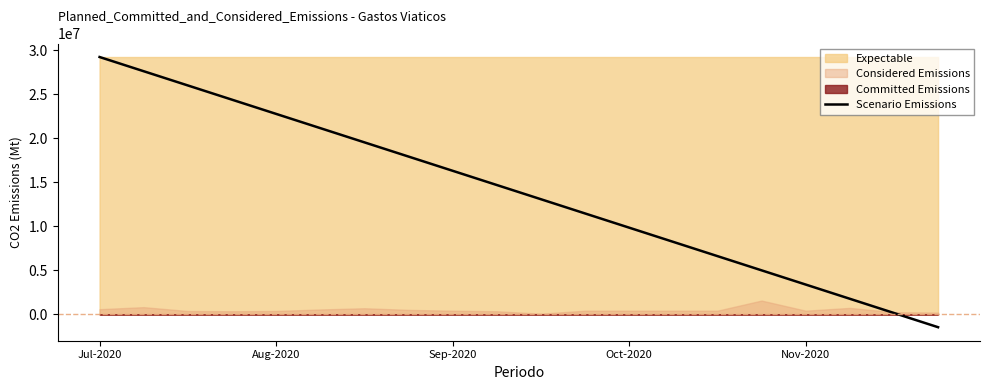

The value at 13 is 14014632.6. True or false?

False